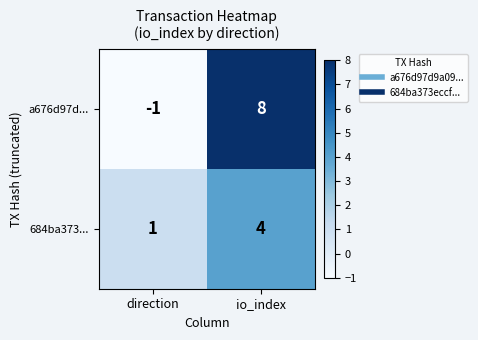

How many positive values does the a676d97d... series have?

1